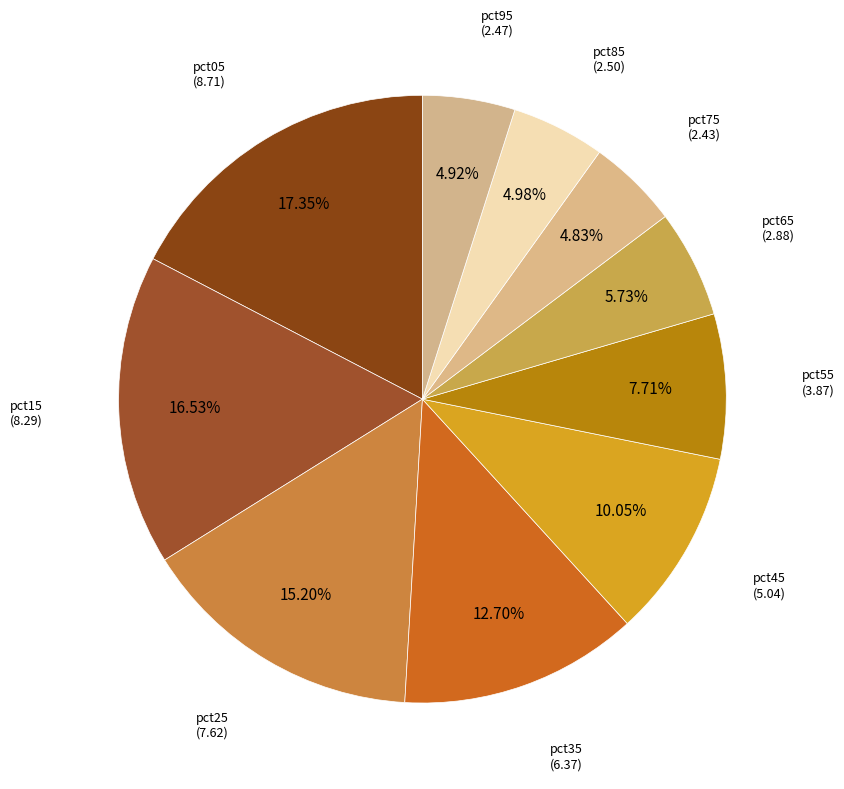

How many slices are in this pie chart?

10